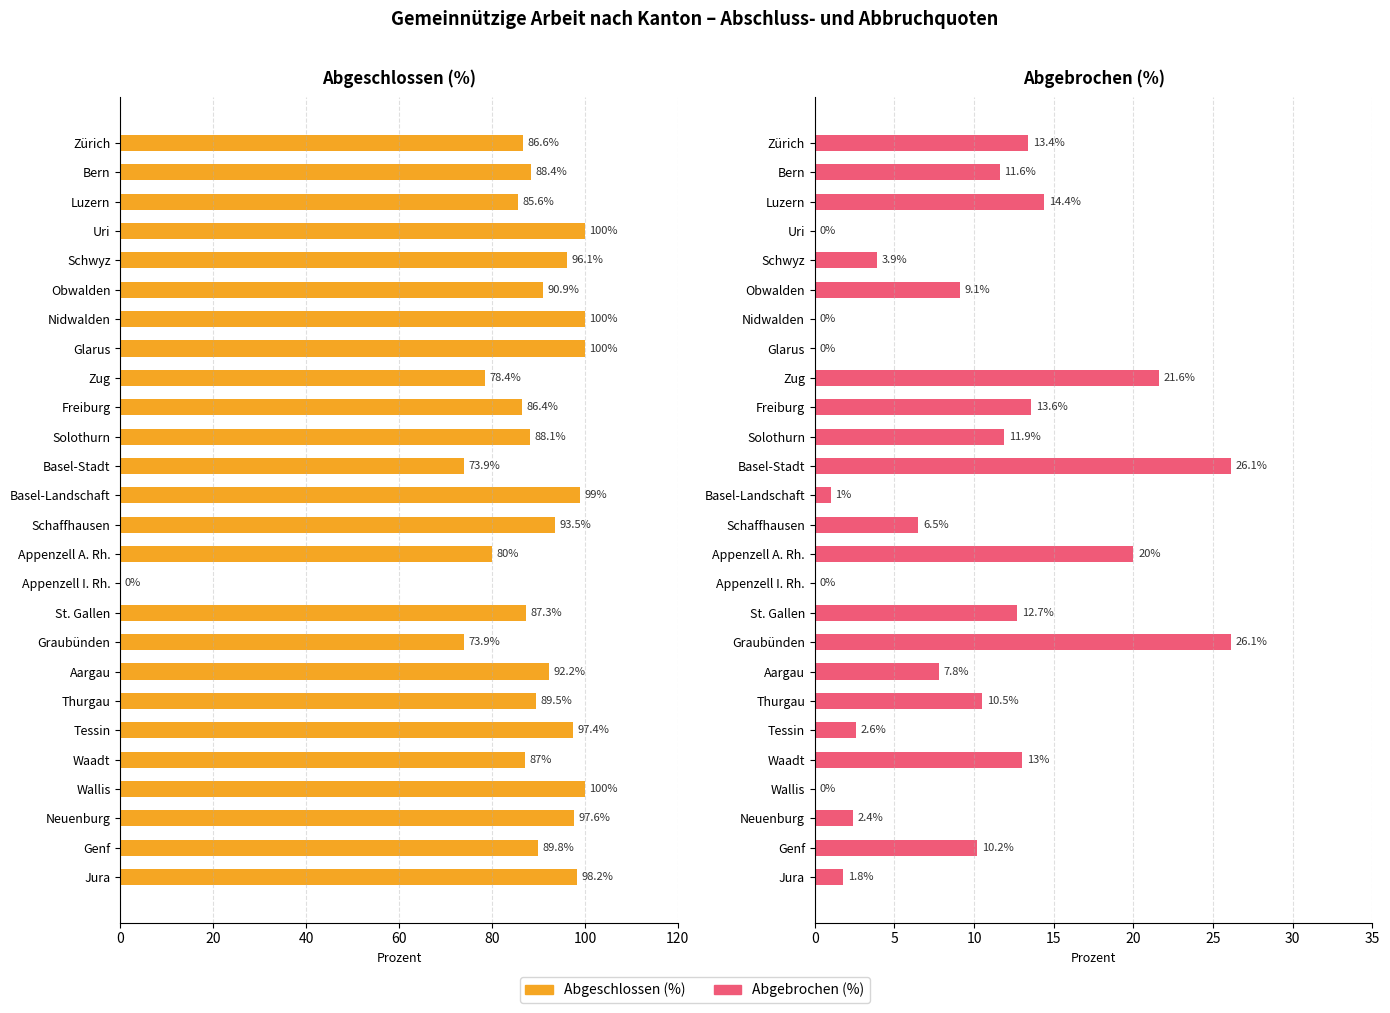

Rank the series by their maximum value, from highest to lowest.

Abgeschlossen (%), Abgebrochen (%)